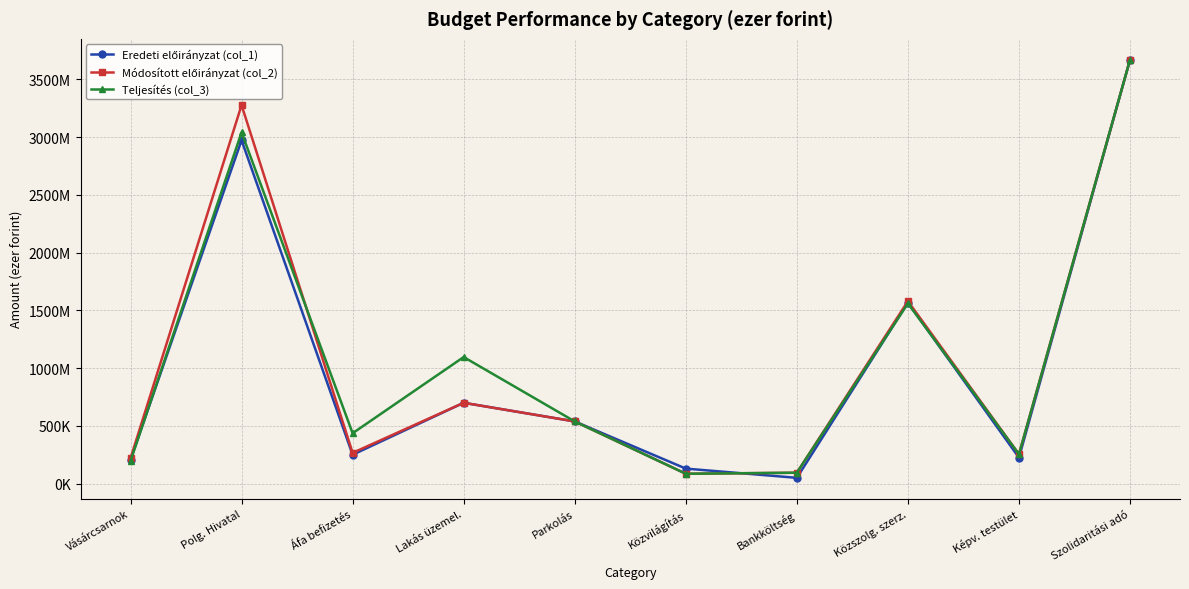

At which category does Eredeti előirányzat (col_1) reach its first local valley?

Áfa befizetés